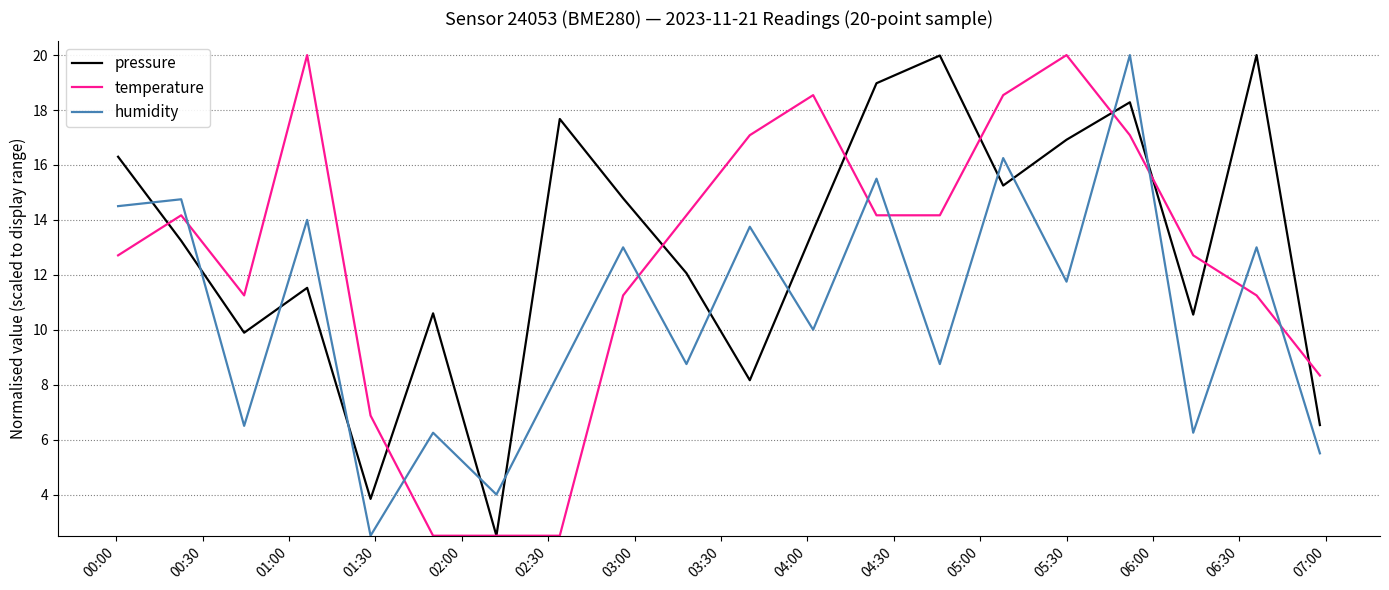

How many values in the pressure series exceed 13?

11